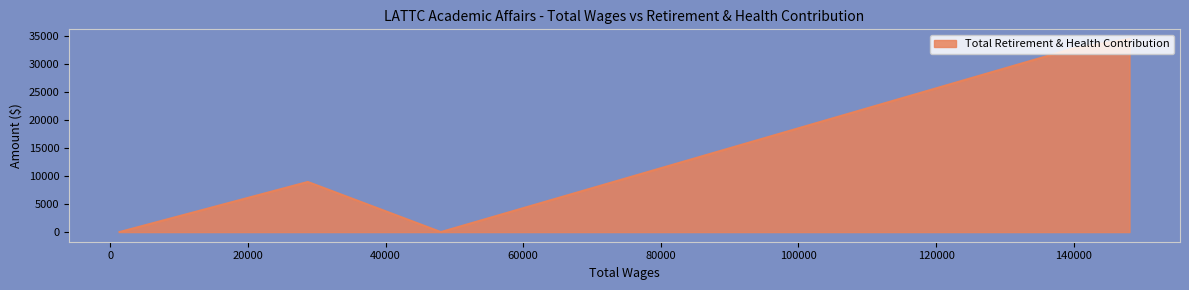

What is the greatest value displayed?

34496